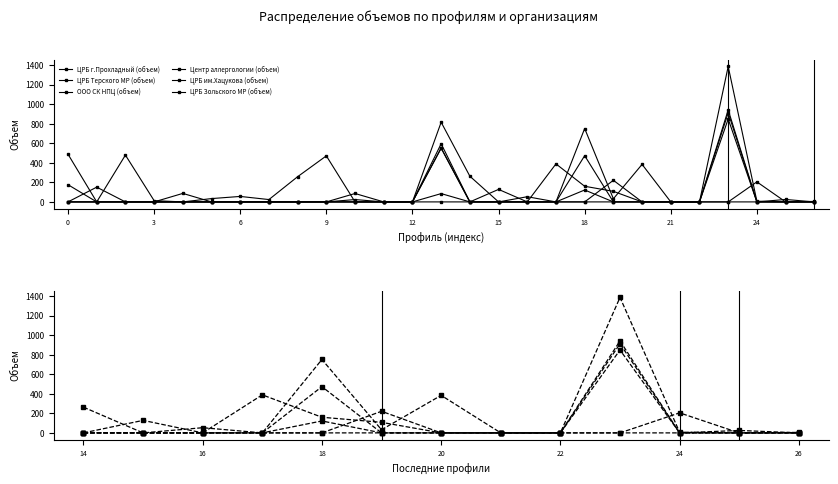

How many intersections are there between ЦРБ г.Прохладный (объем) and ООО СК НПЦ (объем)?

5